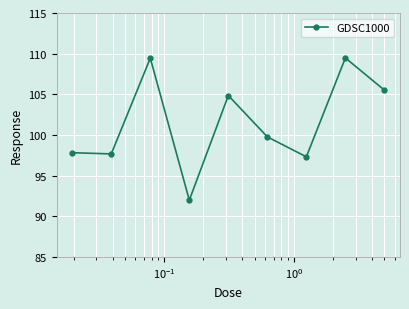

What is the value of the 8th point from the left?

109.5